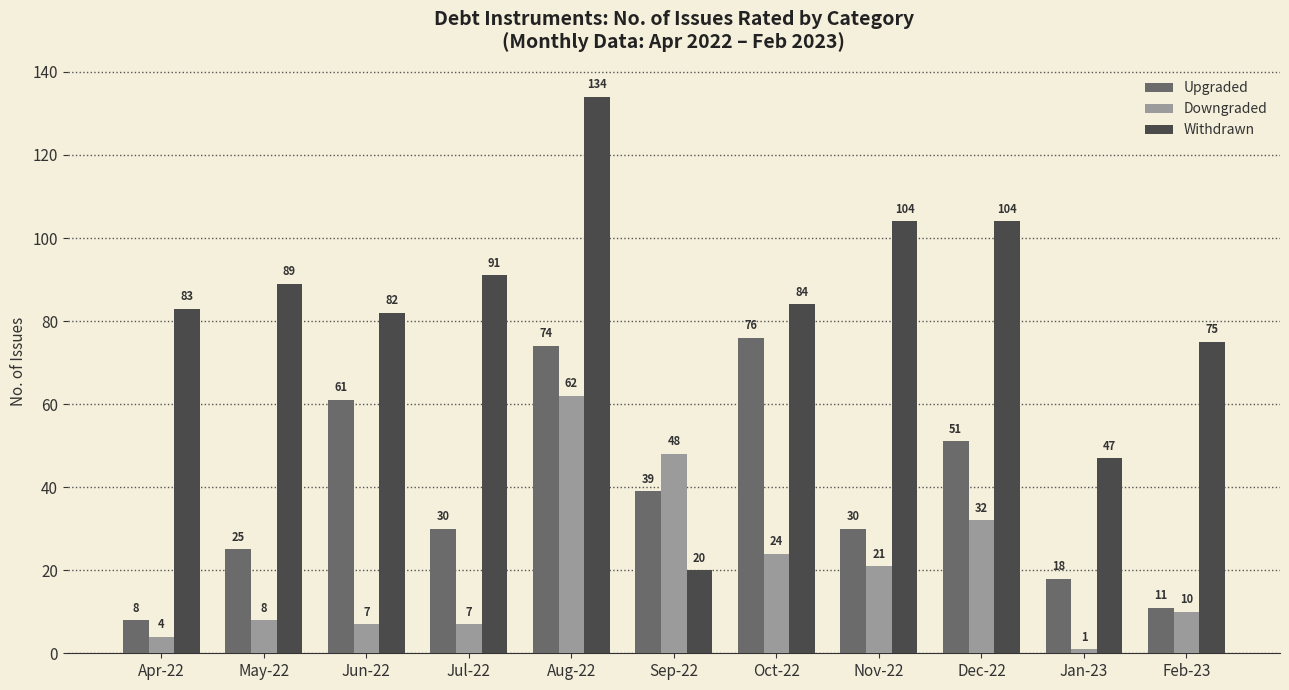

At how many categories does at least one series exceed 126?

1